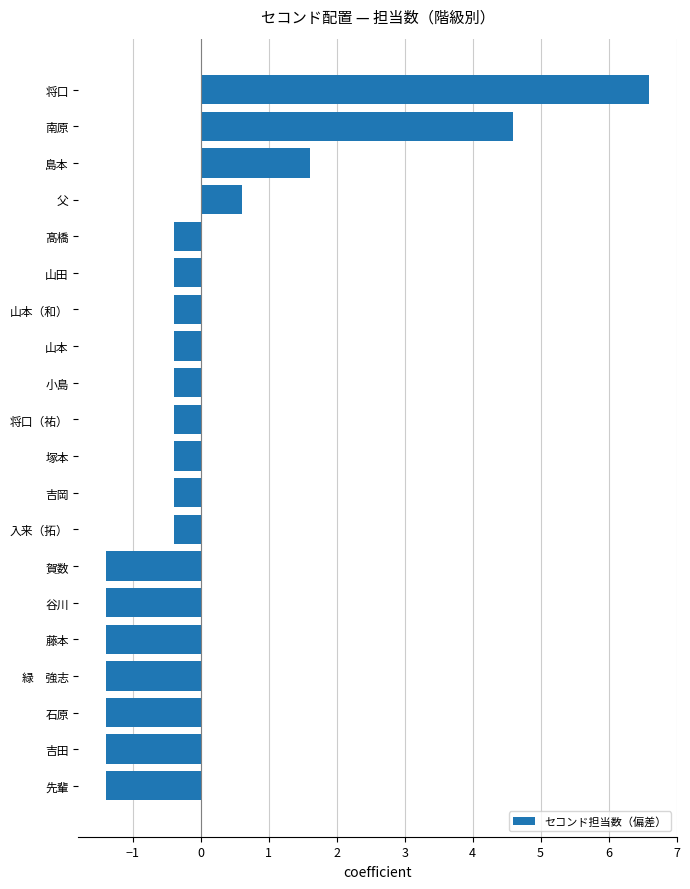

Reading top to bottom, extract all data points from this chart.

将口=6.6	南原=4.6	島本=1.6	父=0.6	髙橋=-0.4	山田=-0.4	山本（和）=-0.4	山本=-0.4	小島=-0.4	将口（祐）=-0.4	塚本=-0.4	吉岡=-0.4	入来（拓）=-0.4	賀数=-1.4	谷川=-1.4	藤本=-1.4	緑　強志=-1.4	石原=-1.4	吉田=-1.4	先輩=-1.4